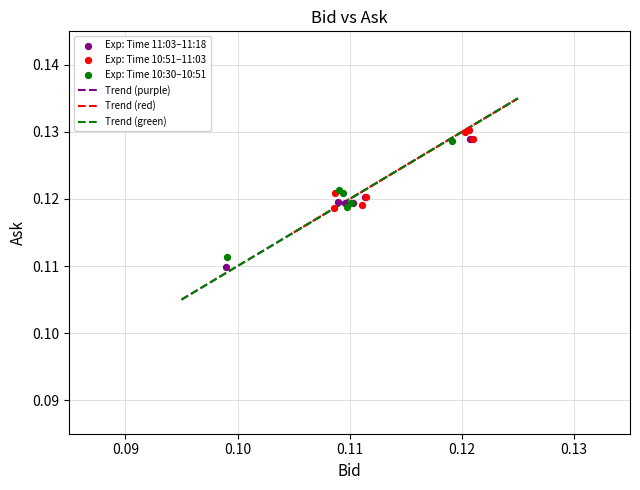

Which series has the largest Y range (max minus min)?

Exp: Time 11:03–11:18